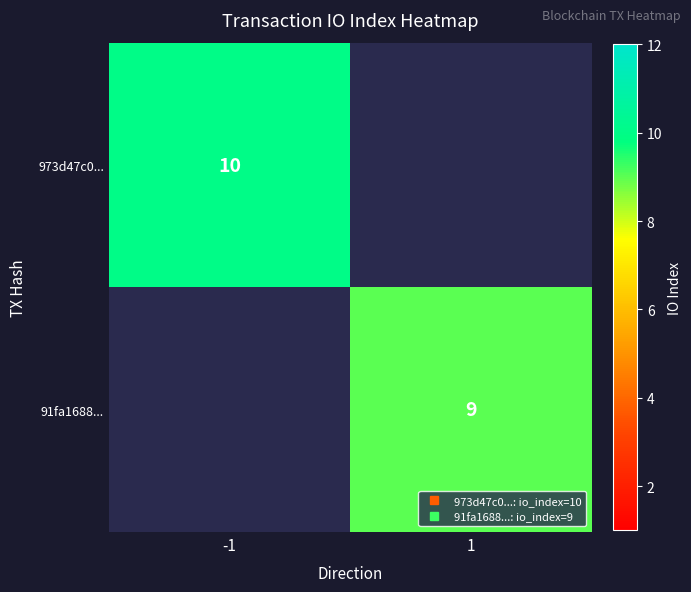

At how many categories does at least one series exceed 9?

1